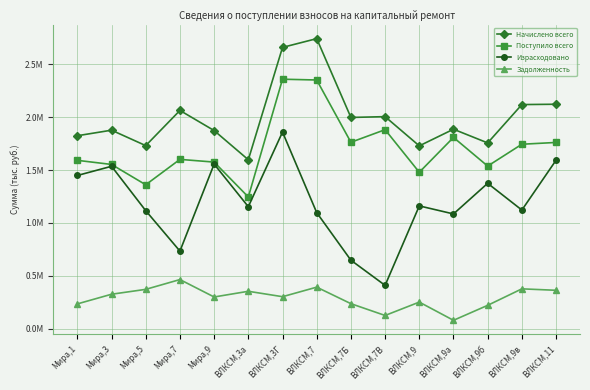

True or false: Поступило всего and Задолженность intersect in this chart.

False